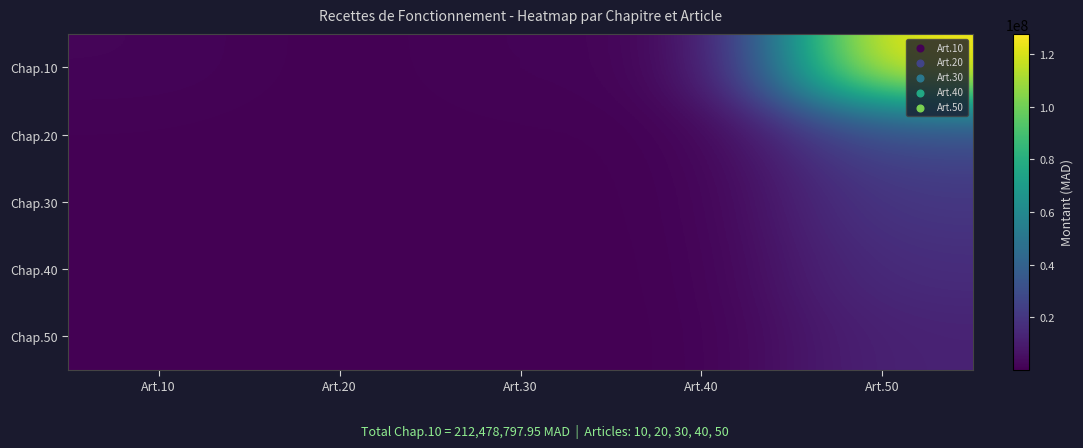

At Art.10, list the series in order from largest to smallest.

Chap.10, Chap.20, Chap.30, Chap.40, Chap.50